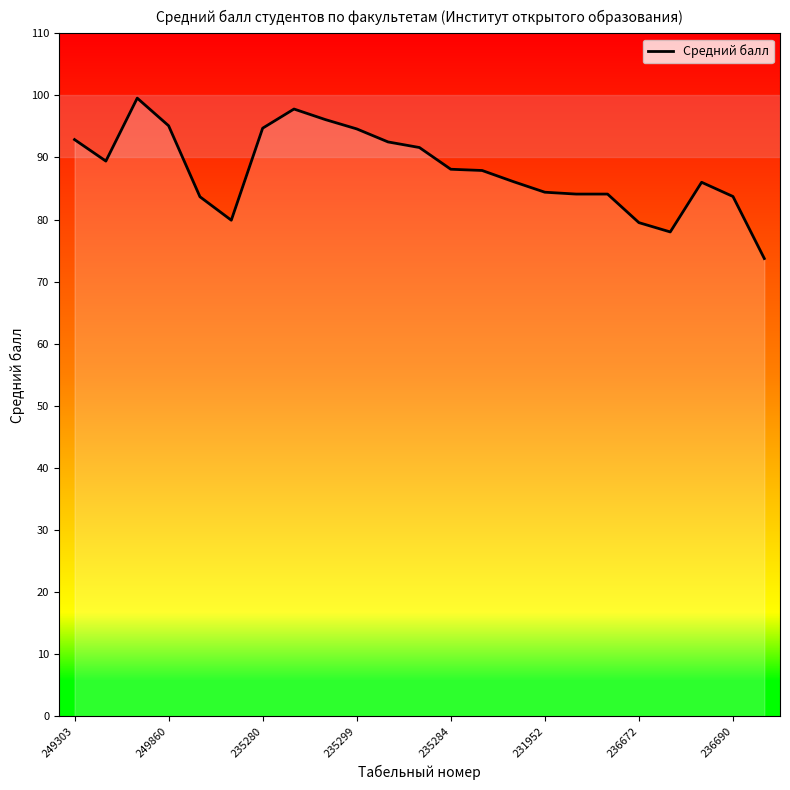

What is the minimum value shown in the chart?

73.7